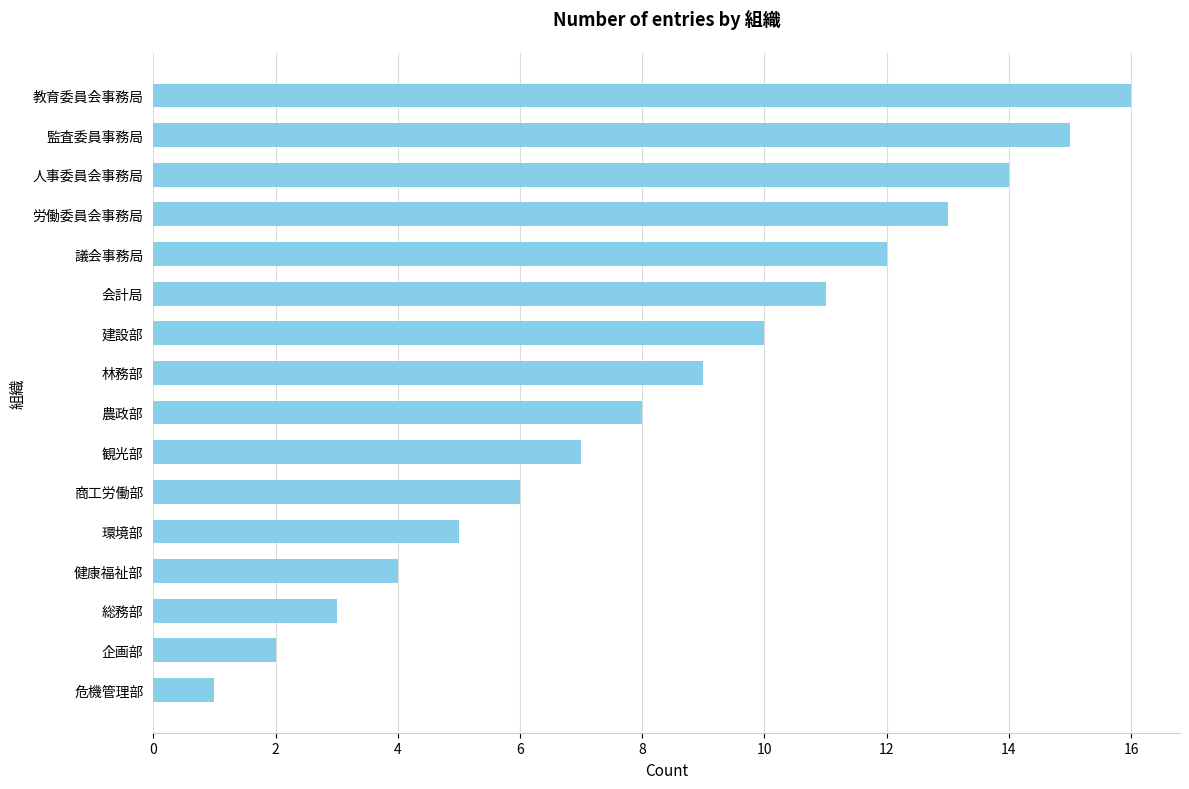

Does the chart contain any negative values?

No